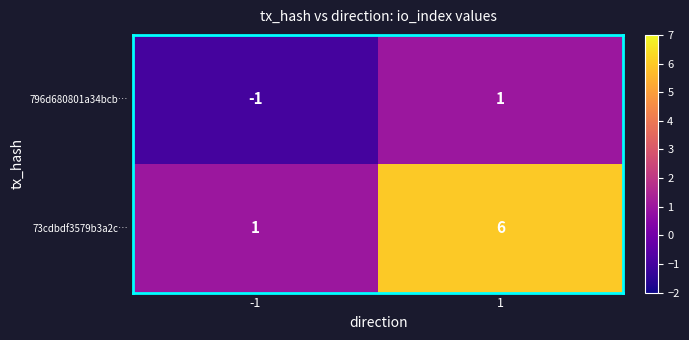

Is it true that 73cdbdf3579b3a2c… equals 1 at -1?

True